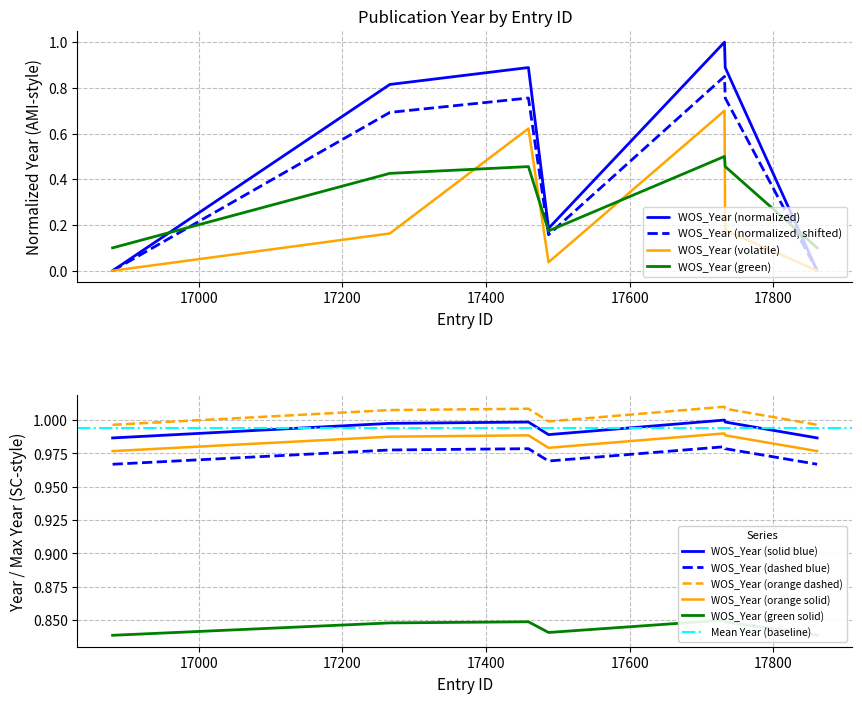

Rank the categories by value from highest to lowest.

17732, 17459, 17733, 17266, 17487, 16880, 17861